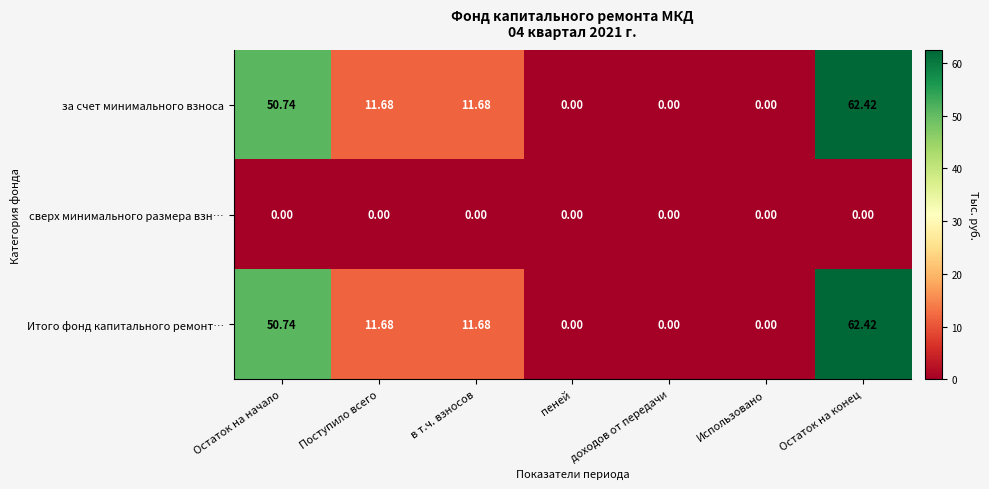

At which label does за счет минимального взноса first exceed 11?

Остаток на начало